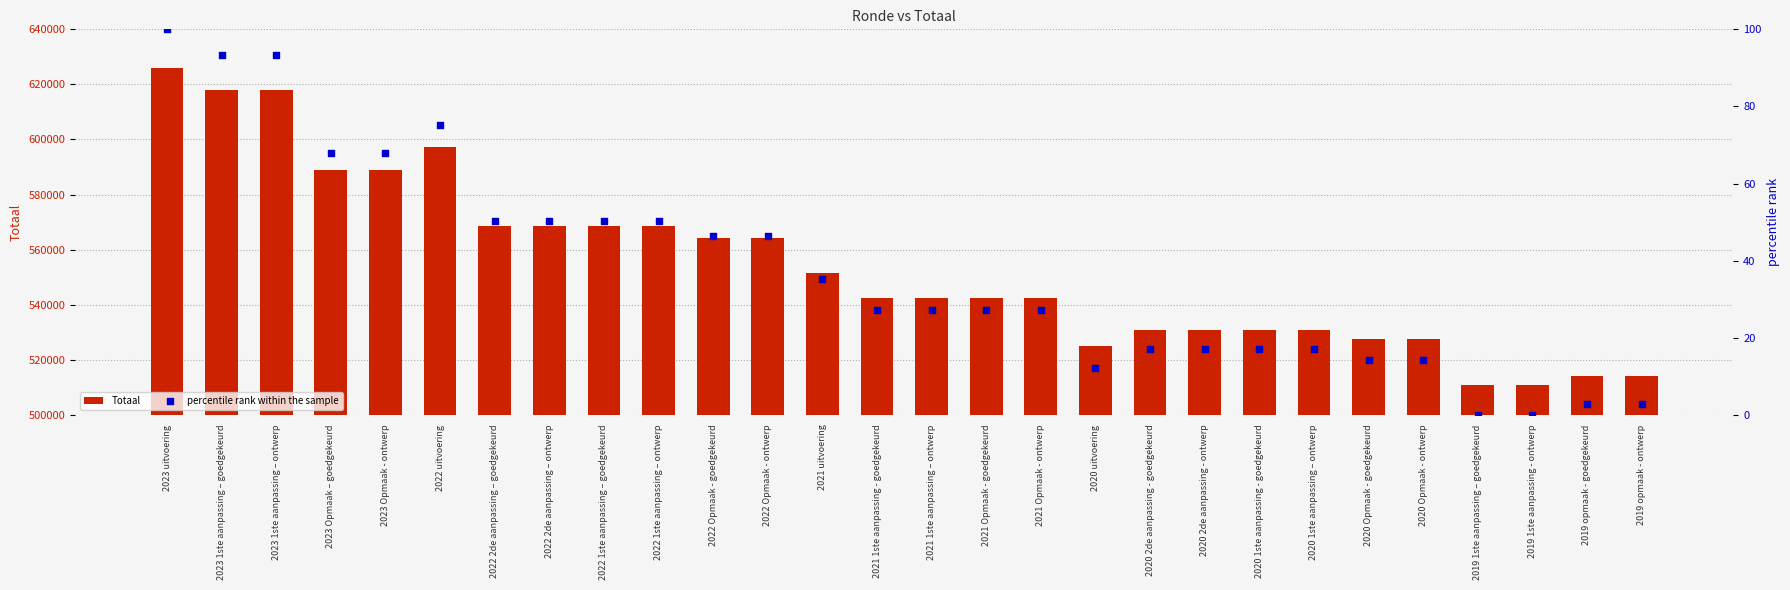

At which category is the sum across all series the highest?

2023 uitvoering